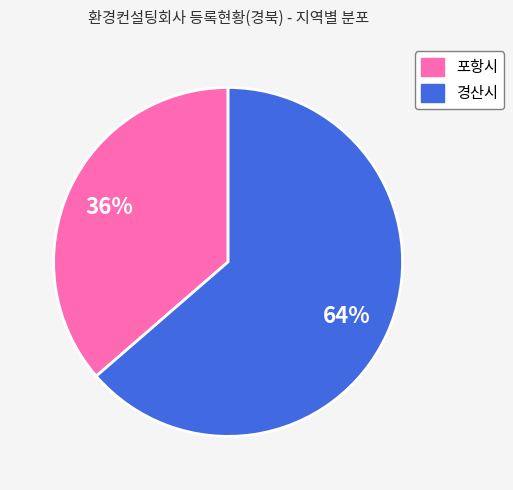

True or false: 경산시 accounts for 64% of the total.

True